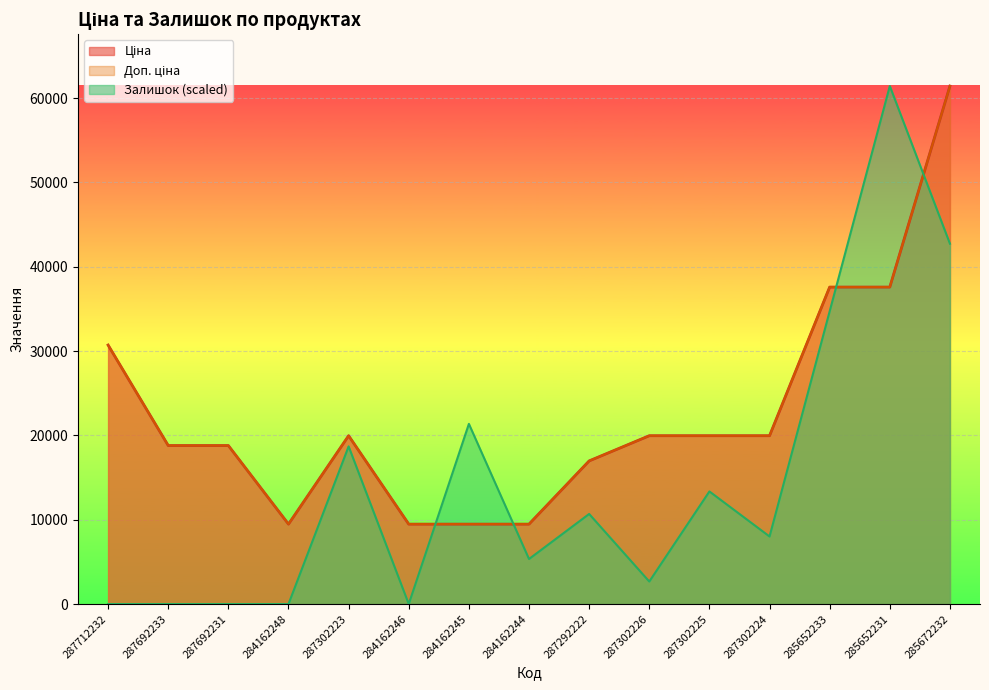

Which series has the largest range (max minus min)?

Залишок